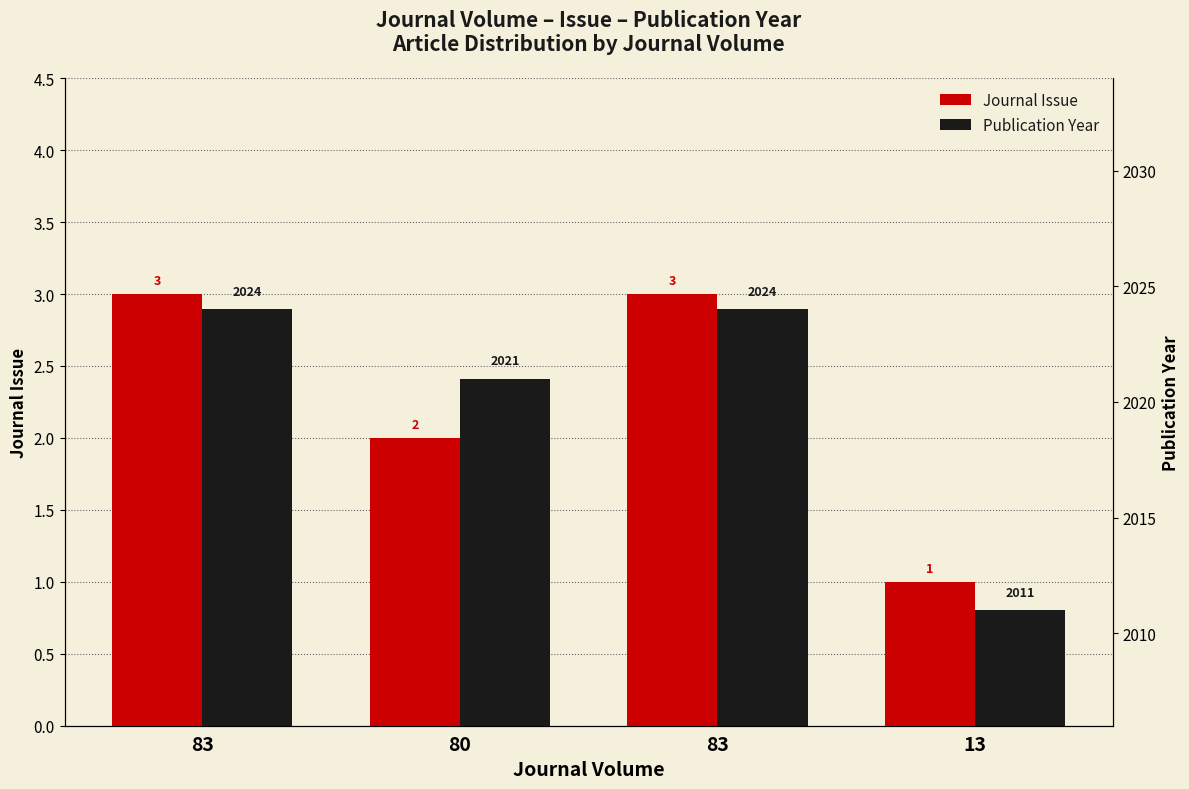

Reading left to right, extract all data points from this chart.

Journal Issue: 3	2	3	1
Publication Year: 2024	2021	2024	2011